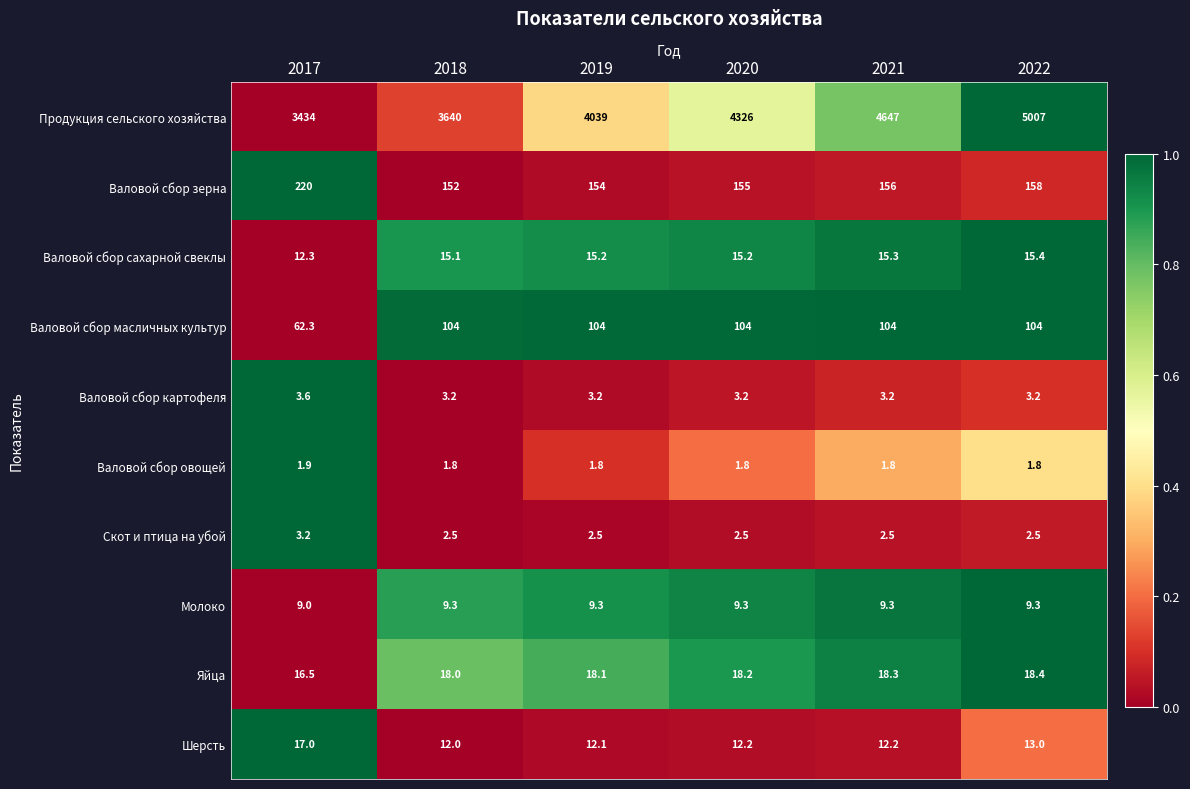

What is the maximum value for Скот и птица на убой?

3.2